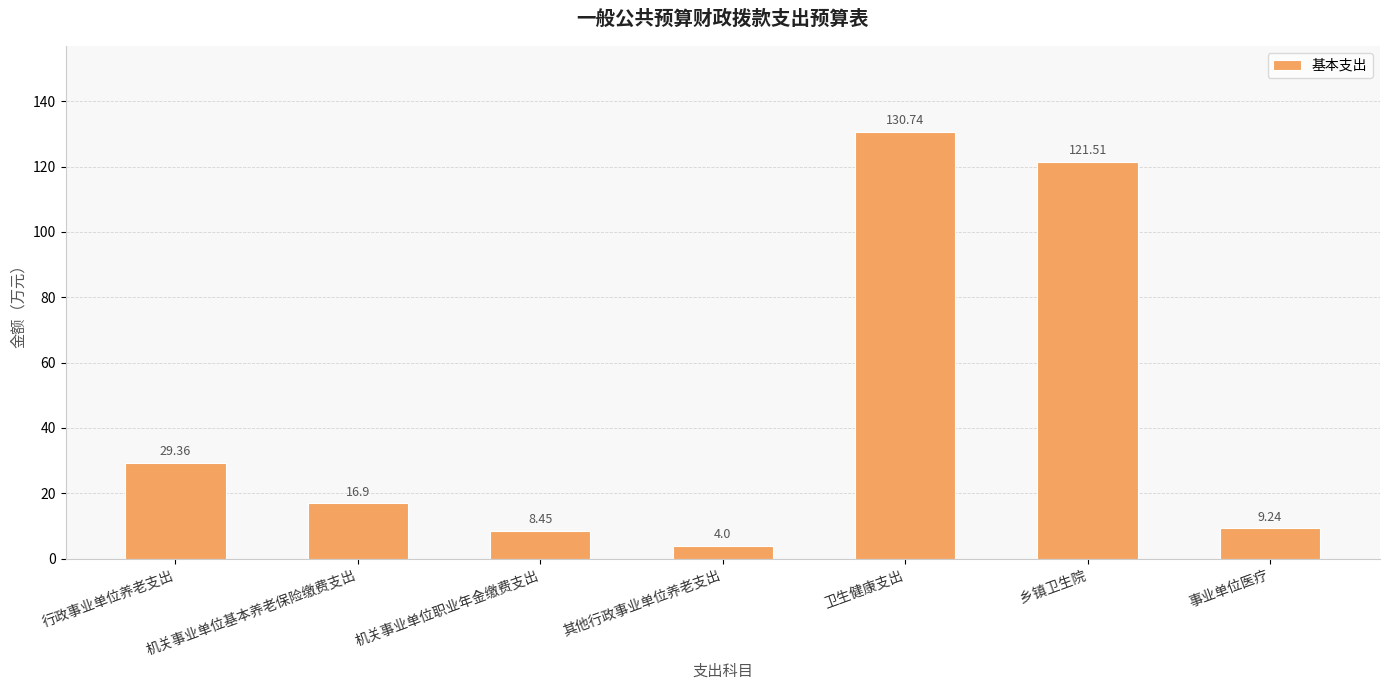

How many bars are there in total?

7